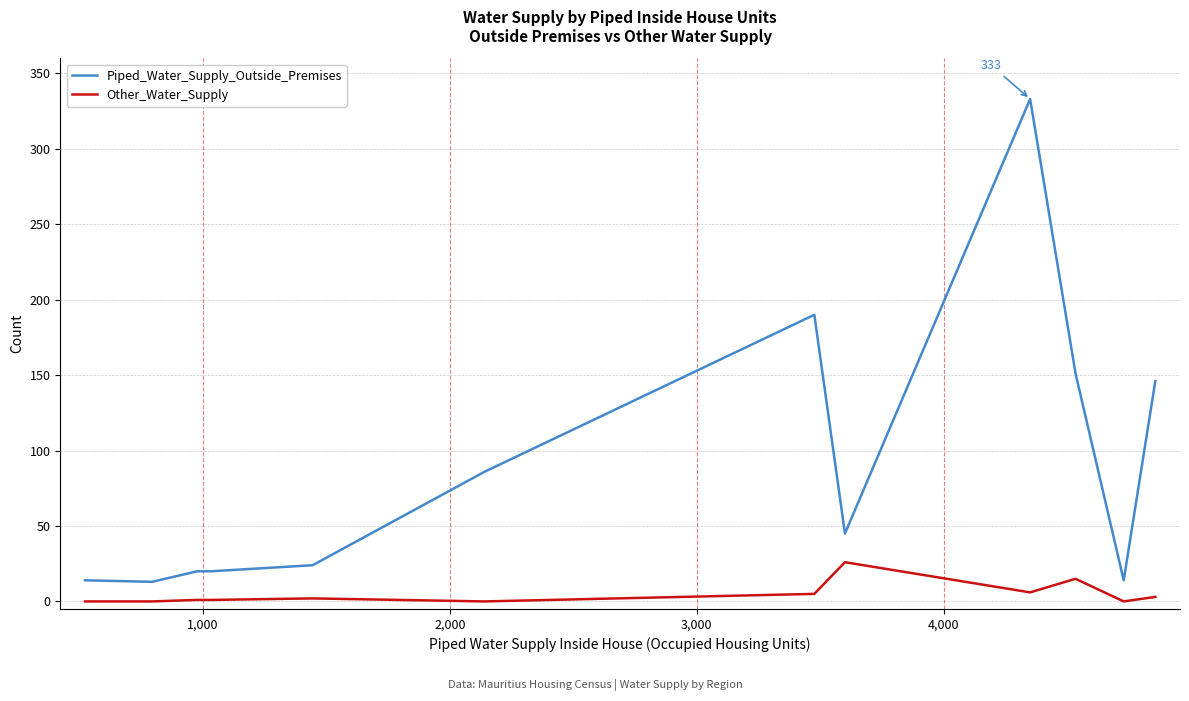

Which series has the largest range (max minus min)?

Piped_Water_Supply_Outside_Premises